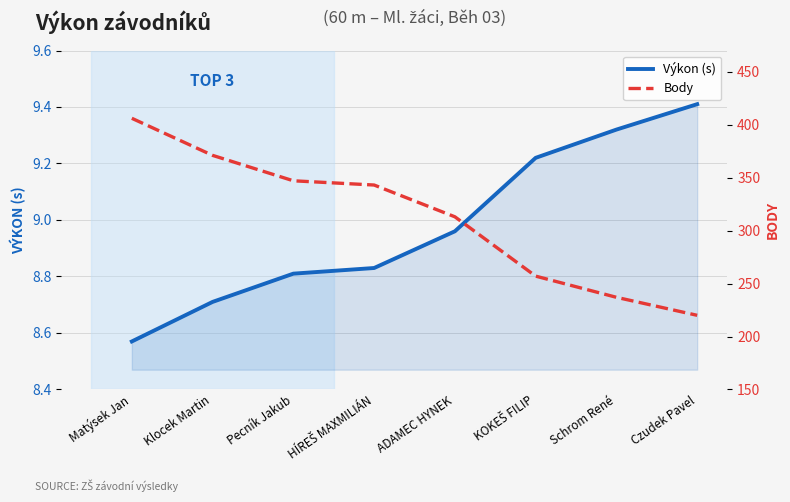

What is the total value across all series at Matýsek Jan?

414.6